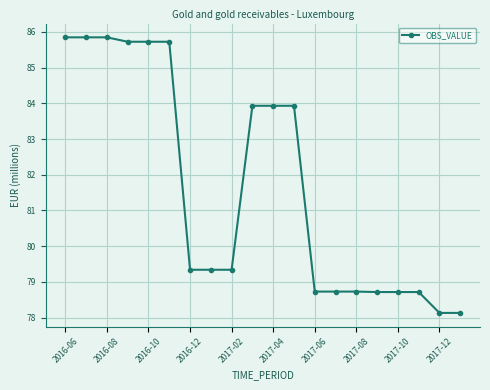

Count the number of data series in this chart.

1